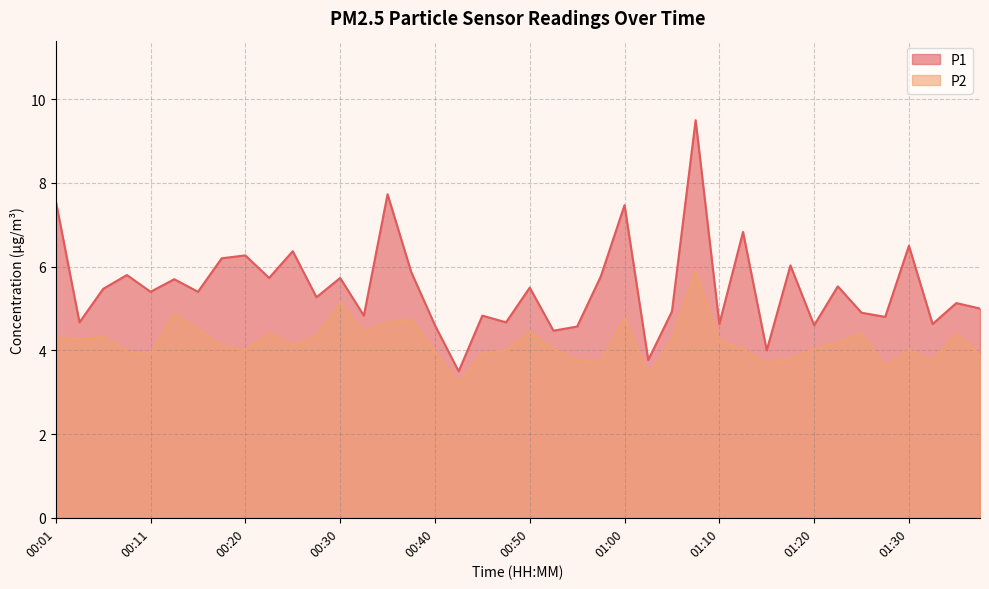

Reading right to left, transcribe all the data shown in this chart.

P1: 01:38=5.0	01:35=5.1	01:33=4.6	01:30=6.5	01:28=4.8	01:25=4.9	01:23=5.5	01:20=4.6	01:18=6.0	01:15=4.0	01:13=6.8	01:10=4.6	01:08=9.5	01:05=4.9	01:03=3.8	01:00=7.5	00:58=5.8	00:55=4.6	00:53=4.5	00:50=5.5	00:48=4.7	00:45=4.8	00:43=3.5	00:40=4.6	00:38=5.9	00:35=7.7	00:33=4.8	00:30=5.7	00:28=5.3	00:25=6.4	00:23=5.7	00:20=6.3	00:18=6.2	00:15=5.4	00:13=5.7	00:11=5.4	00:08=5.8	00:06=5.5	00:03=4.7	00:01=7.6
P2: 01:38=3.9	01:35=4.4	01:33=3.7	01:30=4.0	01:28=3.6	01:25=4.4	01:23=4.2	01:20=4.0	01:18=3.8	01:15=3.7	01:13=4.0	01:10=4.2	01:08=5.9	01:05=4.2	01:03=3.4	01:00=4.8	00:58=3.7	00:55=3.8	00:53=4.0	00:50=4.4	00:48=4.0	00:45=3.9	00:43=3.2	00:40=4.0	00:38=4.7	00:35=4.7	00:33=4.4	00:30=5.1	00:28=4.3	00:25=4.1	00:23=4.4	00:20=4.0	00:18=4.1	00:15=4.5	00:13=4.9	00:11=3.9	00:08=4.0	00:06=4.3	00:03=4.3	00:01=4.3